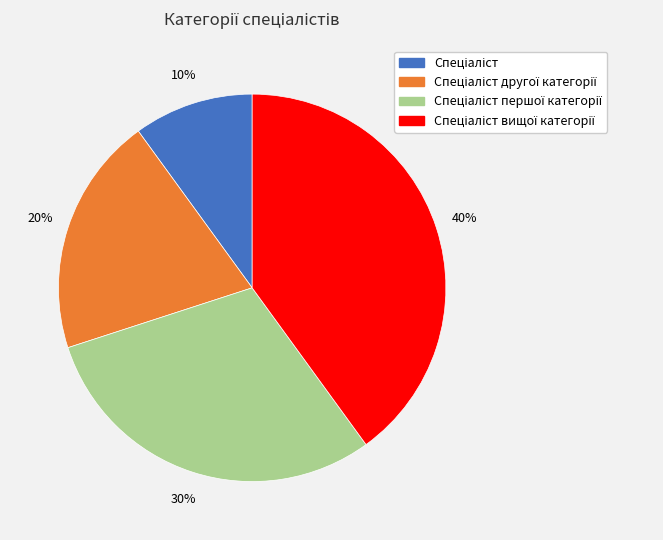

Does any single category account for the majority?

No